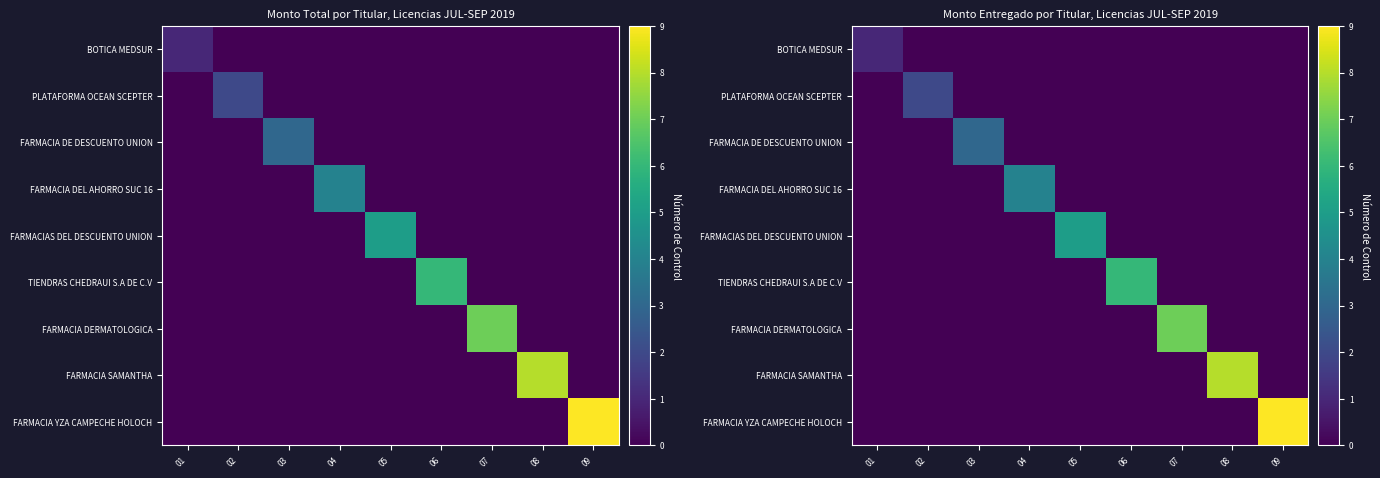

What is the average value of the FARMACIA SAMANTHA series?

1